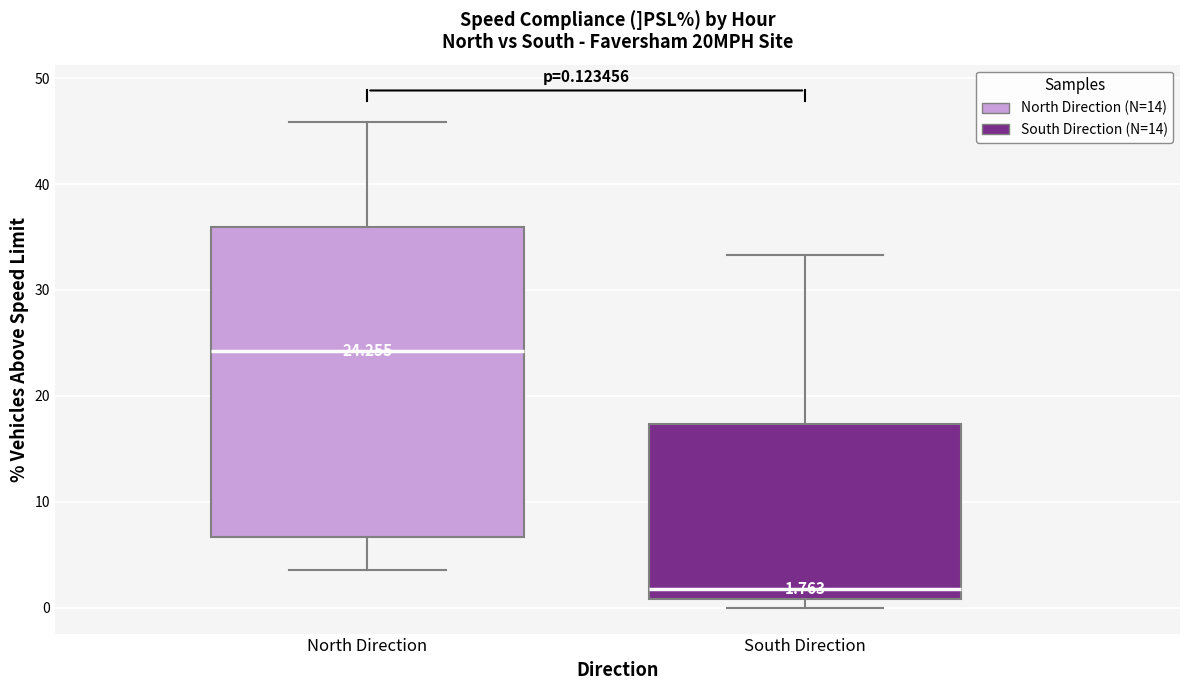

Which box is the tallest, from its lower edge to its upper edge?

North Direction